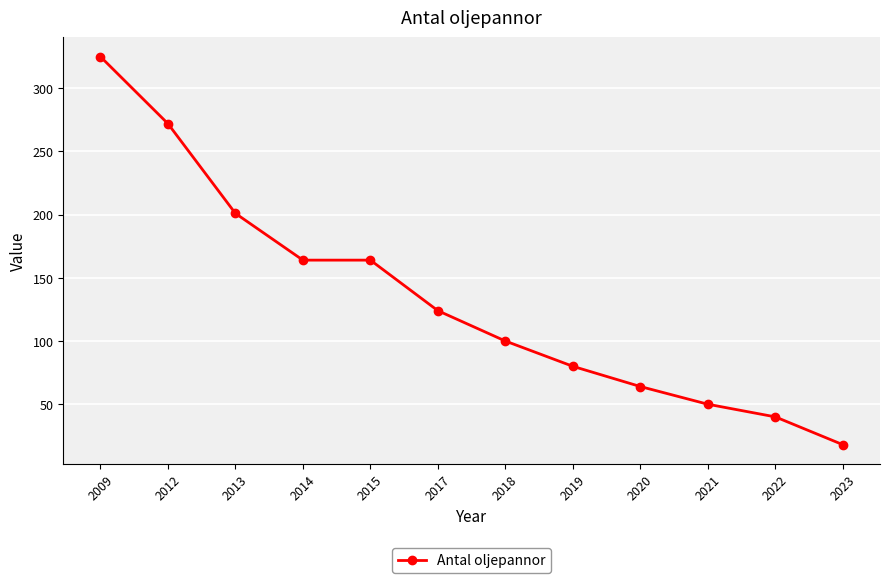

True or false: the data shows 447 at 2009.

False